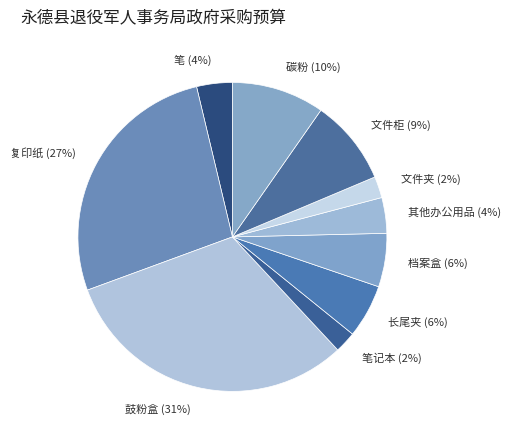

How many slices are in this pie chart?

10